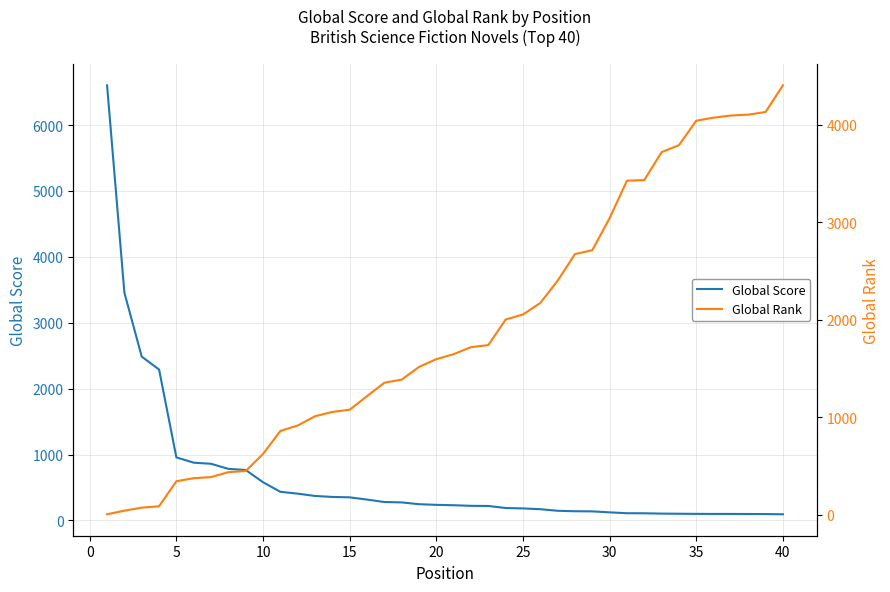

What is the difference between the maximum and second lowest values in the Global Score series?

6506